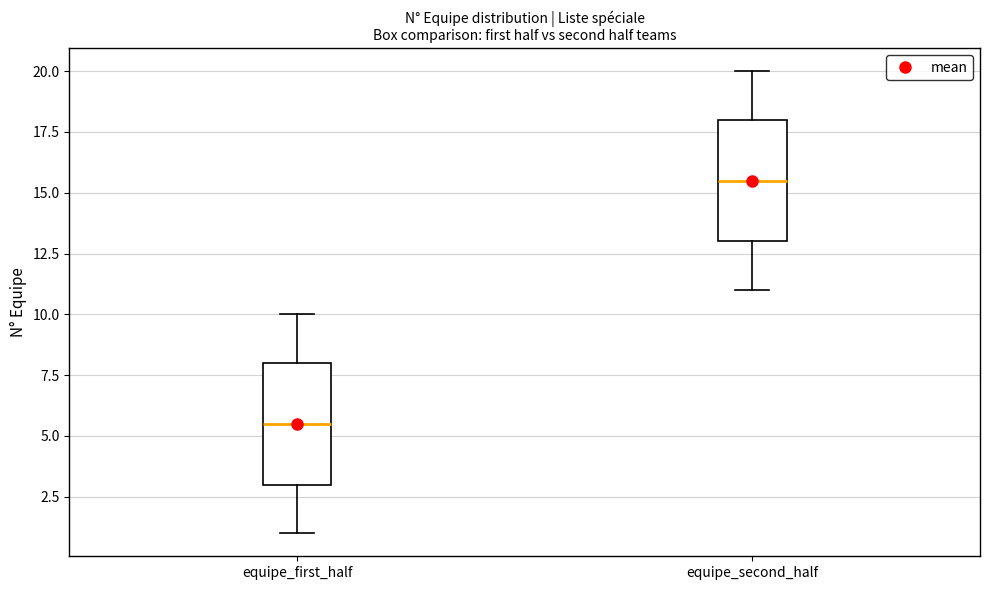

Which box's median line is the lowest?

equipe_first_half